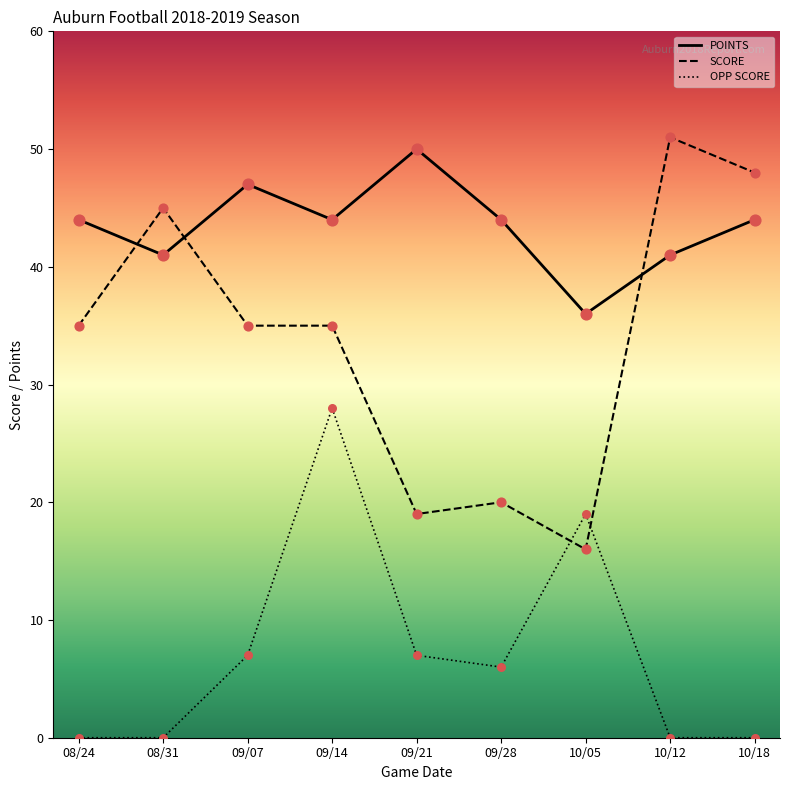

Is the value of SCORE at 08/24 greater than the value of OPP SCORE at 09/21?

Yes